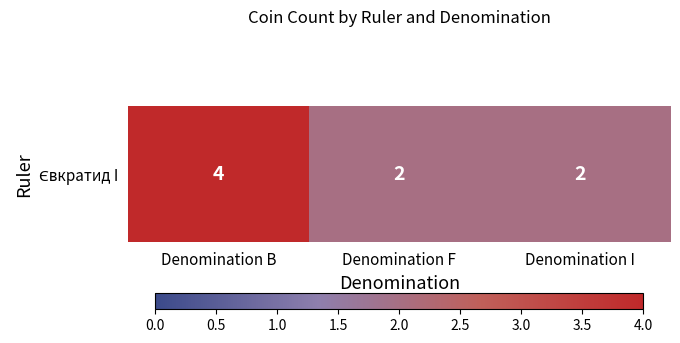

What is the average value?

3